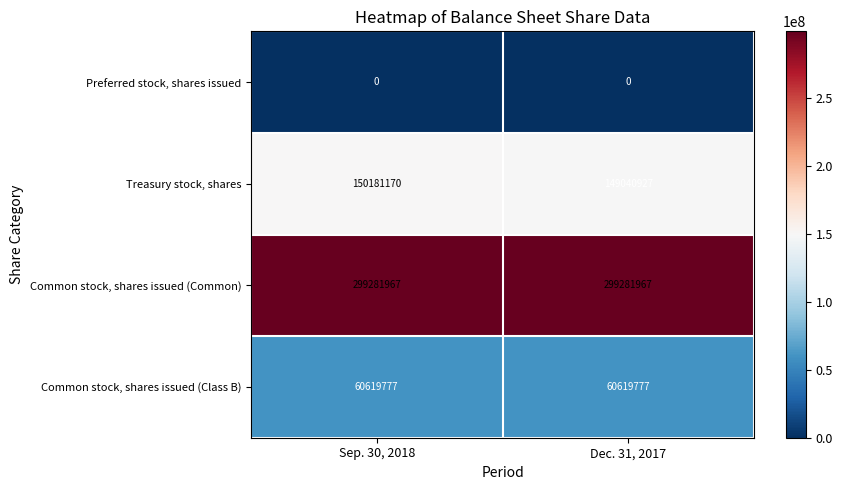

Reading left to right, extract all data points from this chart.

Preferred stock, shares issued: Sep. 30, 2018=0	Dec. 31, 2017=0
Treasury stock, shares: Sep. 30, 2018=150181170	Dec. 31, 2017=149040927
Common stock, shares issued (Common): Sep. 30, 2018=299281967	Dec. 31, 2017=299281967
Common stock, shares issued (Class B): Sep. 30, 2018=60619777	Dec. 31, 2017=60619777